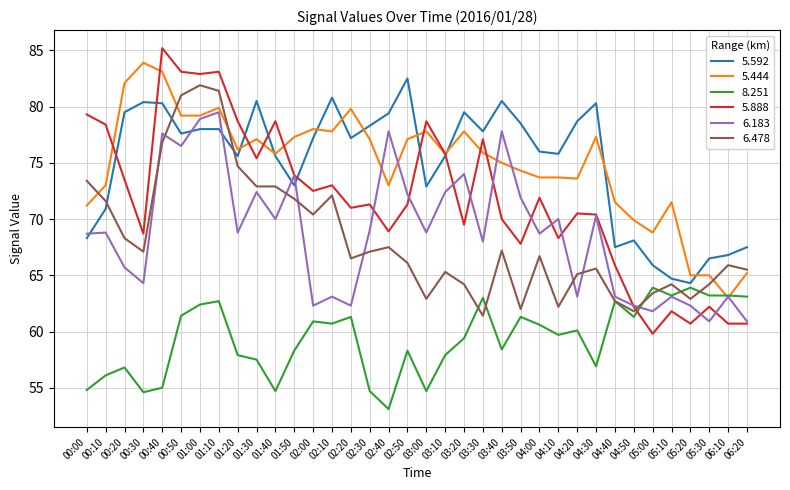

What is the difference between the maximum and minimum values in the 5.444 series?

20.9